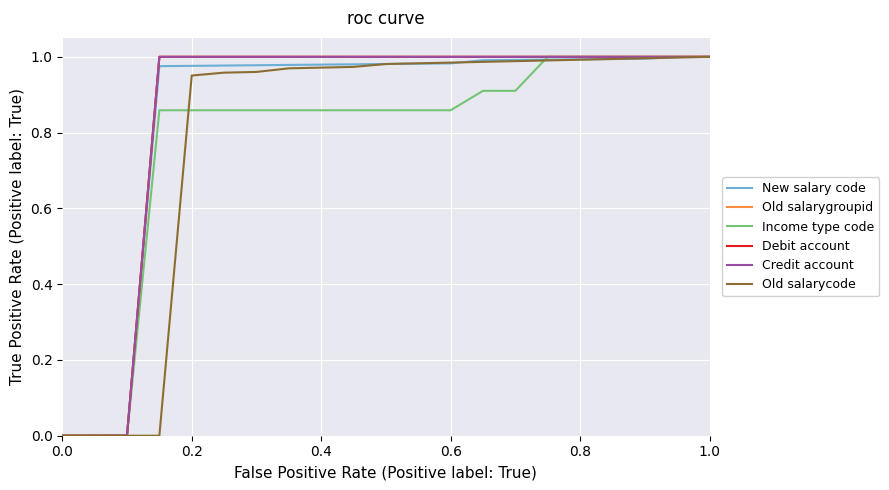

List the series in order of their peak value, lowest first.

New salary code, Old salarygroupid, Income type code, Debit account, Credit account, Old salarycode